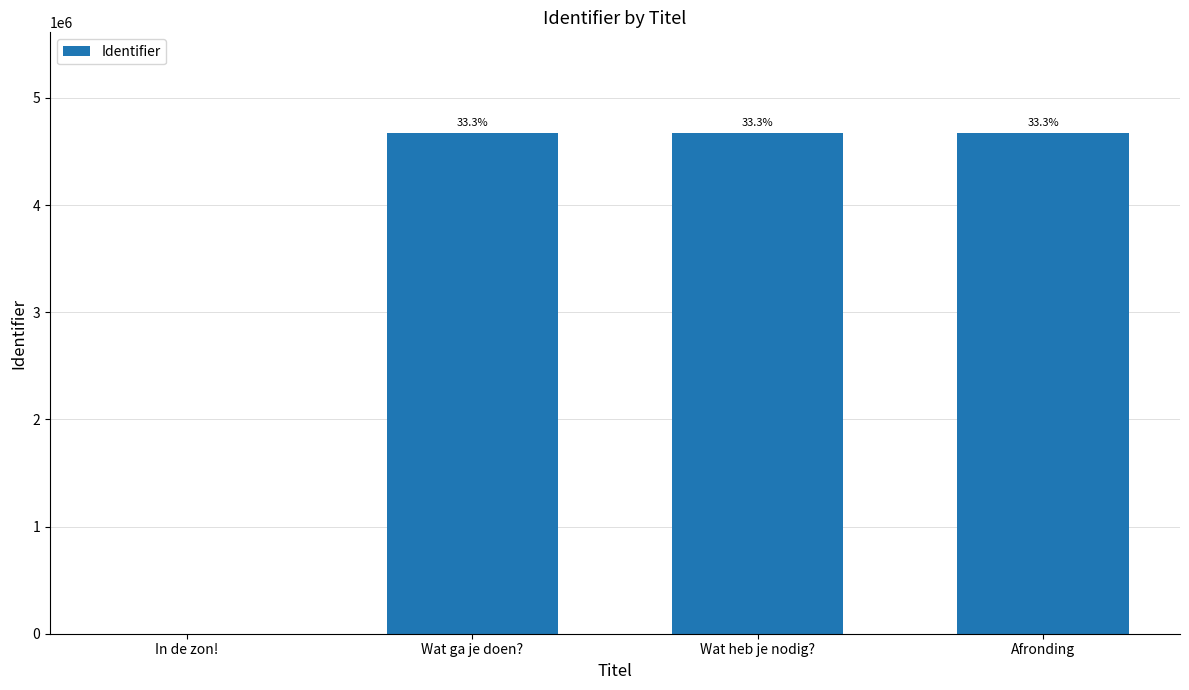

Reading right to left, transcribe all the data shown in this chart.

Afronding=4677291	Wat heb je nodig?=4677290	Wat ga je doen?=4677289	In de zon!=0